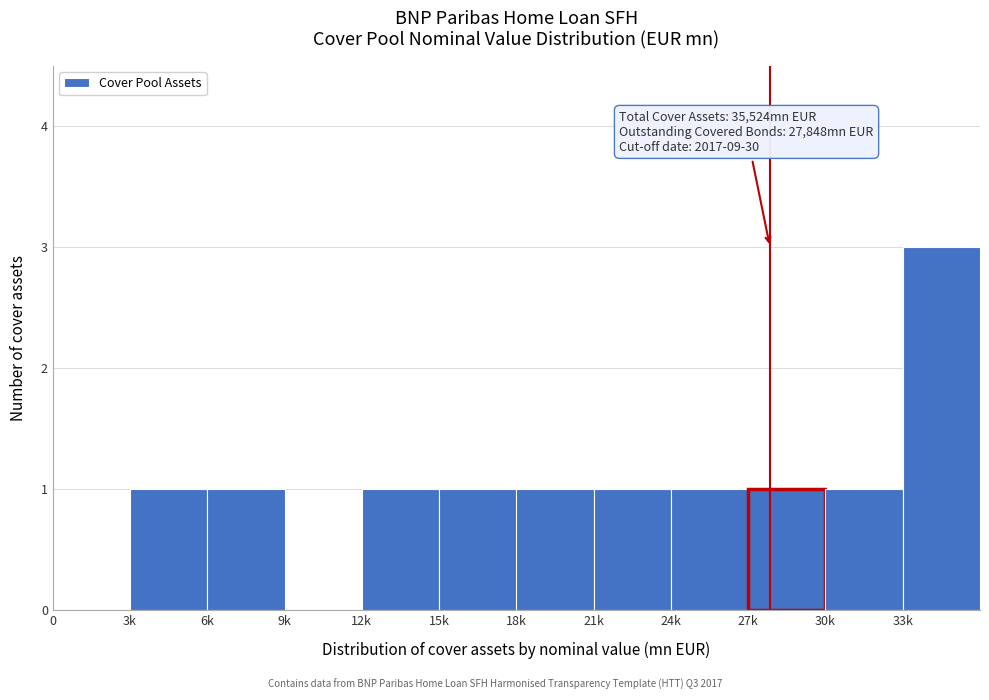

Reading right to left, list all the values displayed in this chart.

33k=3	30k=1	27k=1	24k=1	21k=1	18k=1	15k=1	12k=1	9k=0	6k=1	3k=1	0=0